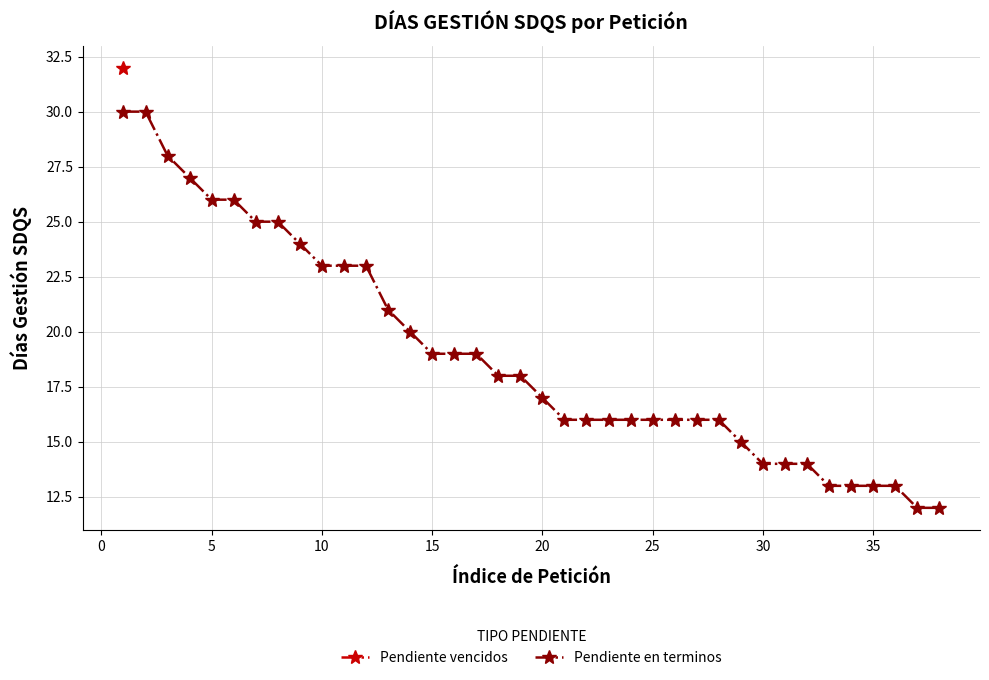

What is the lowest value of the Pendiente en terminos series?

12